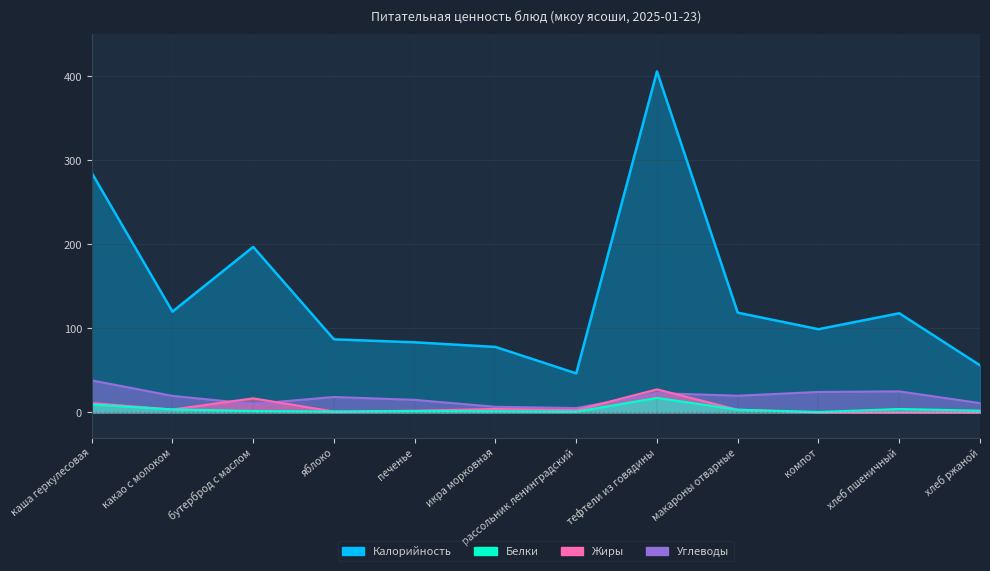

What is the label of the 9th point from the left?

макароны отварные